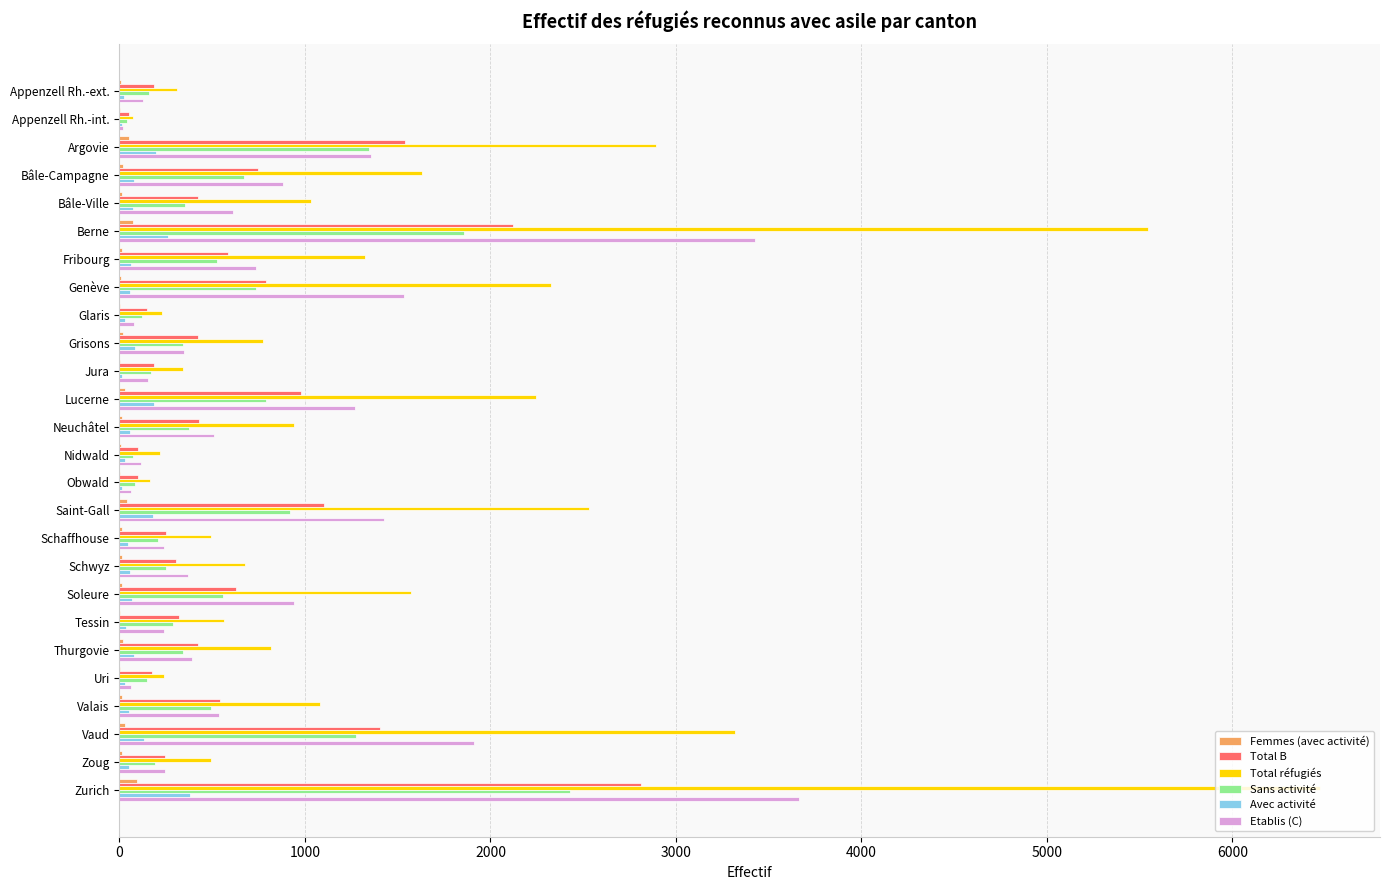

At which label is Total réfugiés closest to 3272?

Vaud